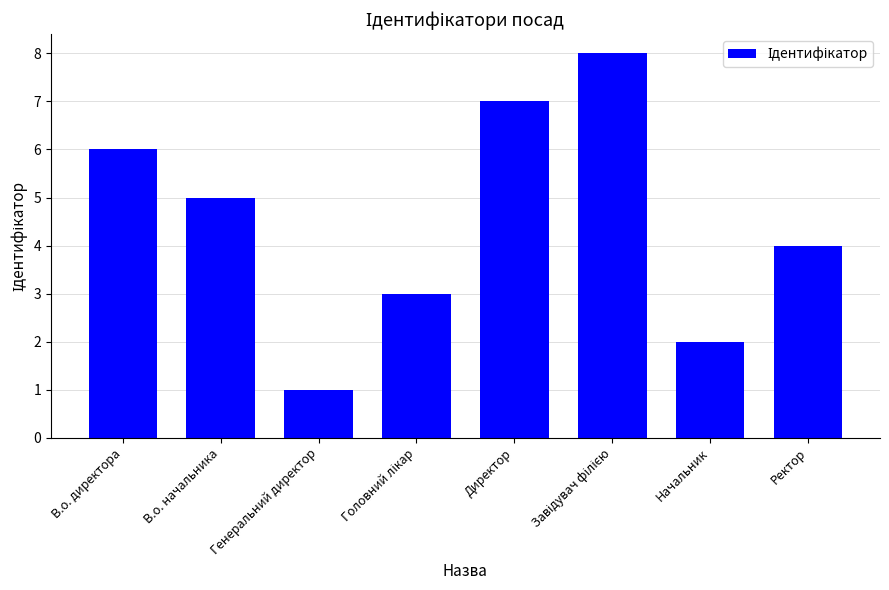

How many distinct data groups are displayed?

1